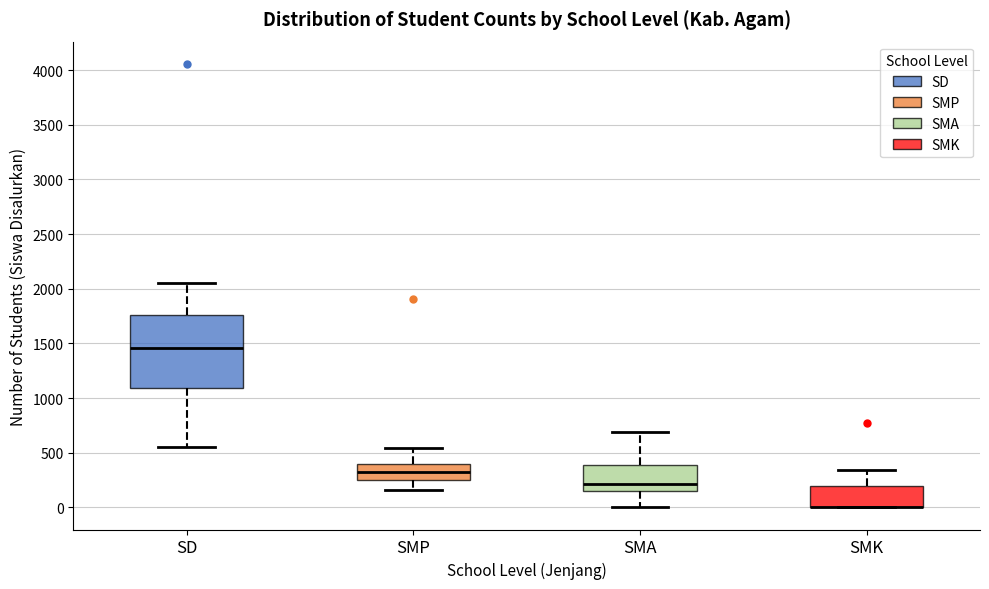

Reading left to right, read every box against the y-axis: the position of its median line, the range the box covers, and the ends of its whiskers. The values are not printed on the chart, so give them approximately, as read against the axis.

SD: median 1450, box 1100 to 1750, whiskers 550 to 2050
SMP: median 300, box 250 to 400, whiskers 150 to 550
SMA: median 200, box 150 to 400, whiskers 0 to 700
SMK: median 0 (drawn on the box's lower edge), box 0 to 200, whiskers 0 to 350